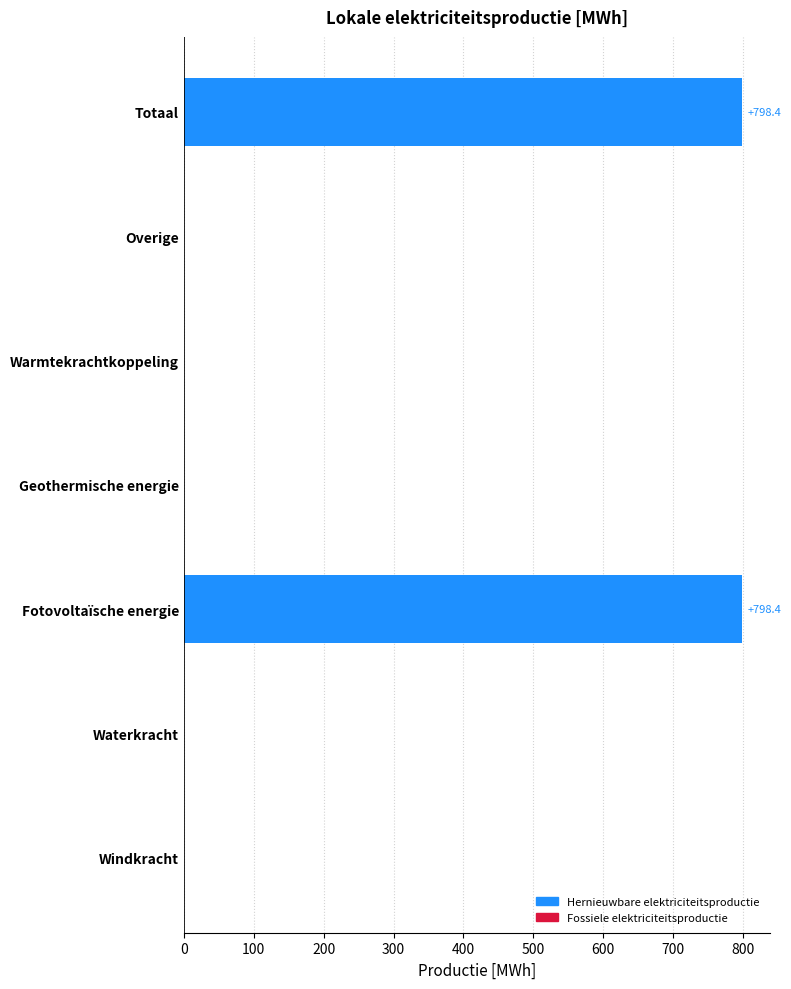

The chart shows a value of 204.6 at Fotovoltaïsche energie. True or false?

False